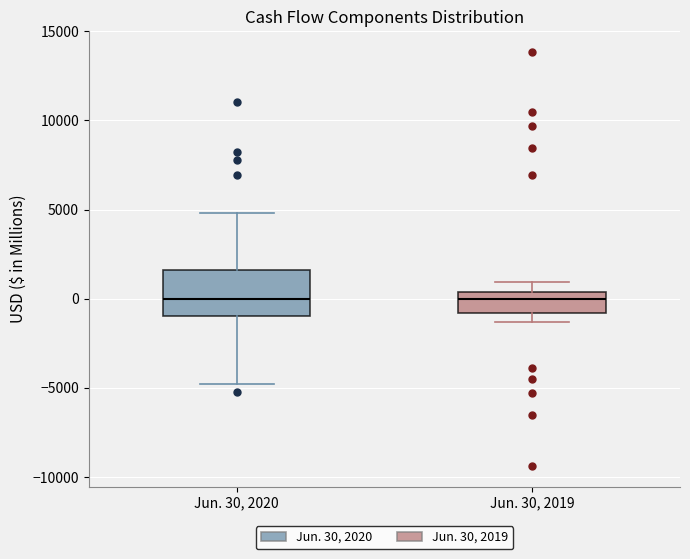

Reading left to right, transcribe this box plot: for each box, give where its median line is, the range the box spans, and where its two whiskers end, as read against the y-axis. The values are not printed on the chart, so give them approximately, as read against the axis.

Jun. 30, 2020: median 0, box -1000 to 1500, whiskers -5000 to 5000
Jun. 30, 2019: median 0, box -1000 to 500, whiskers -1500 to 1000